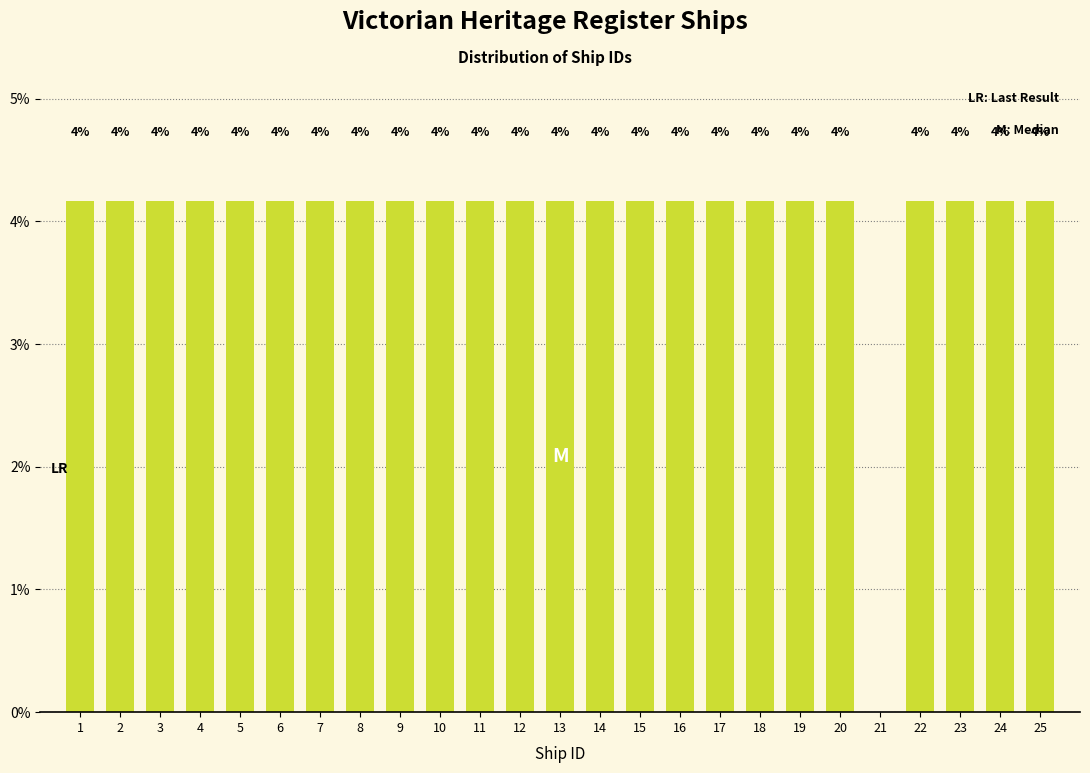

Are the bars horizontal?

No